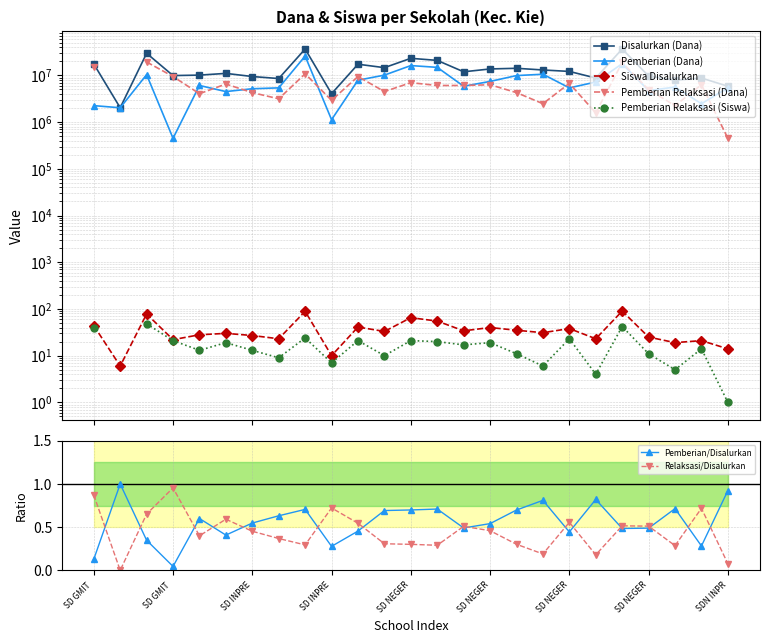

How many data points in Pemberian (Dana) are less than 5850000?

12